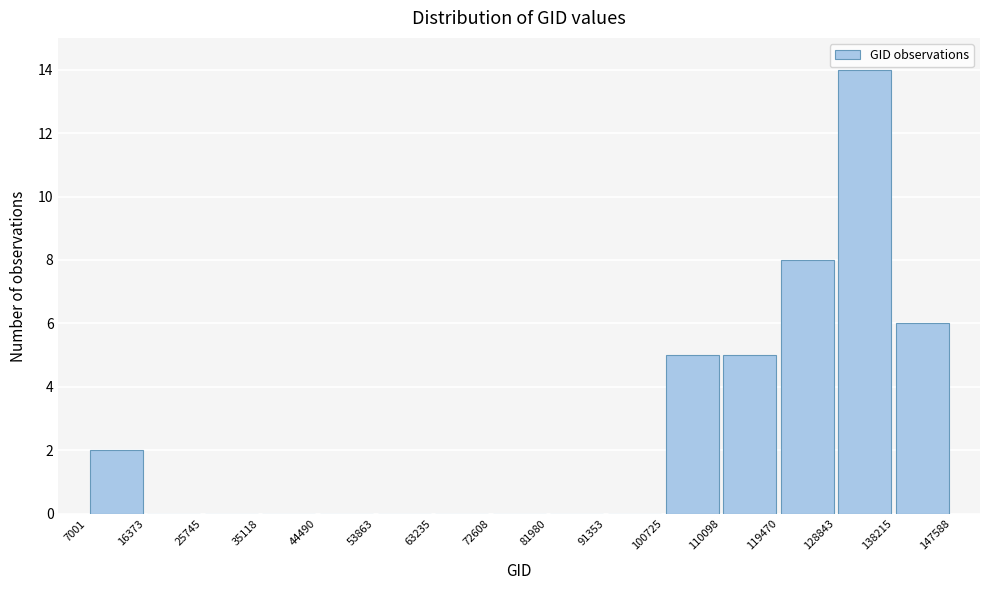

Over which range of the x-axis is the bar tallest?

128843 to 138215